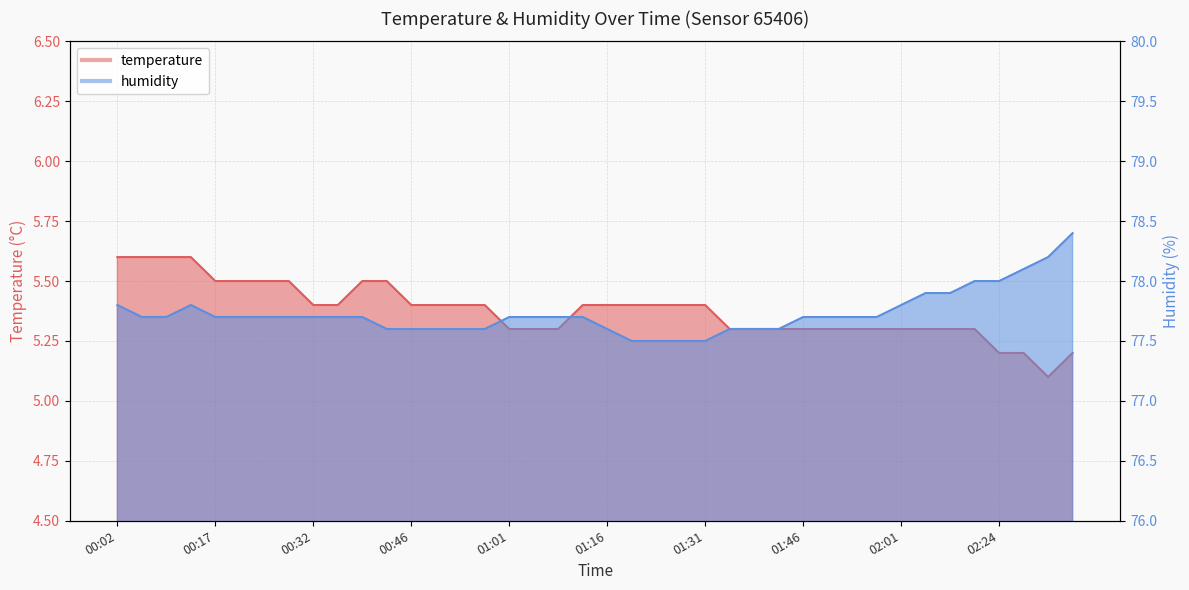

How many temperature values are between 5 and 6?

40